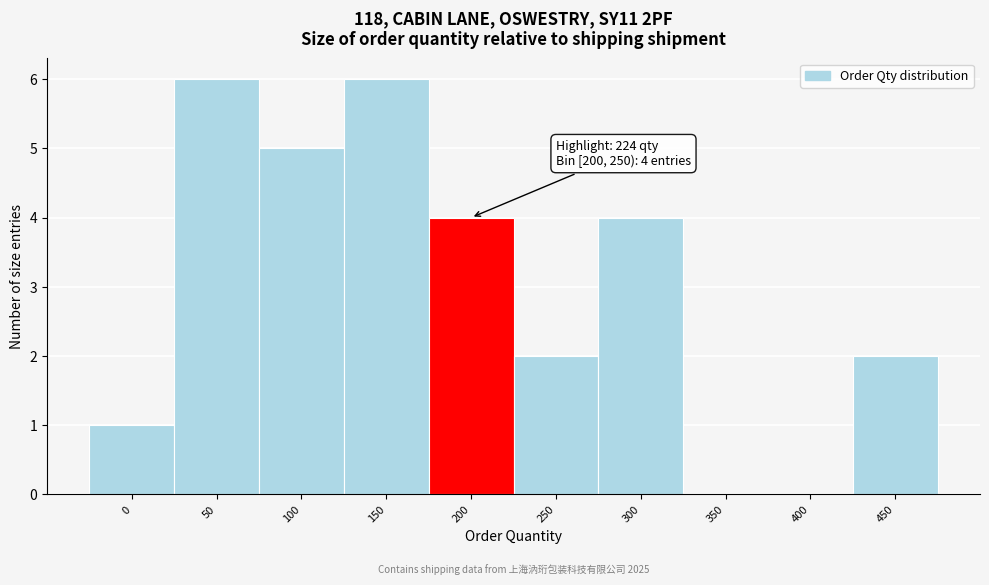

Reading left to right, what are all the values shown in this chart?

0=1	50=6	100=5	150=6	200=4	250=2	300=4	350=0	400=0	450=2